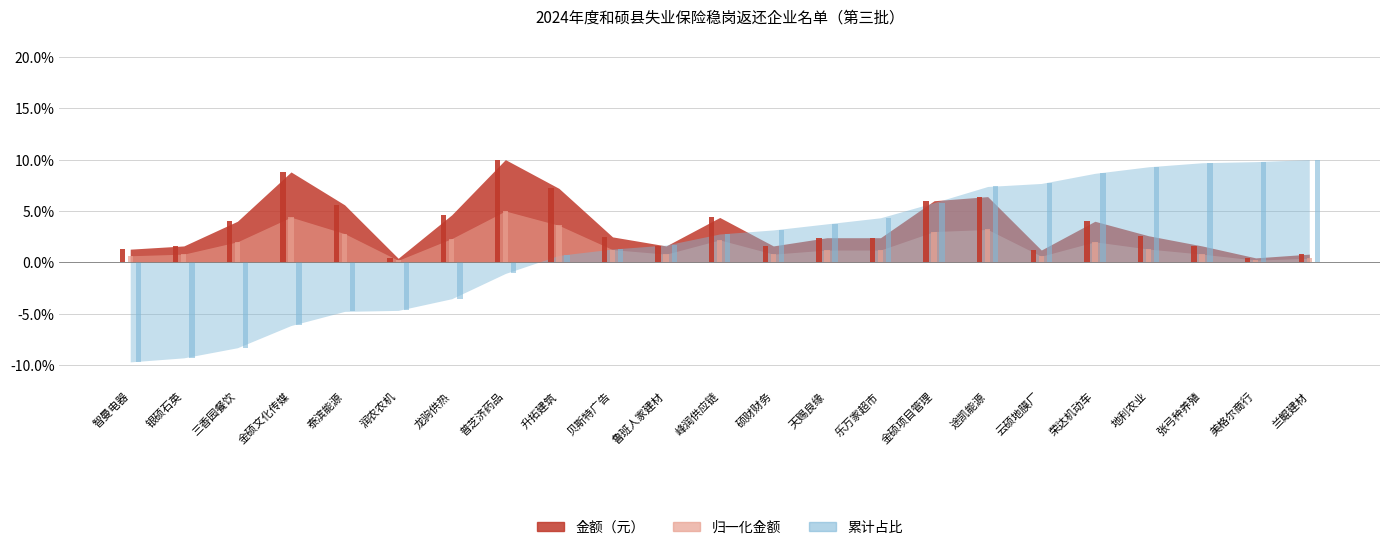

Is it true that 归一化金额 equals 2.0 at 升拓建筑?

False